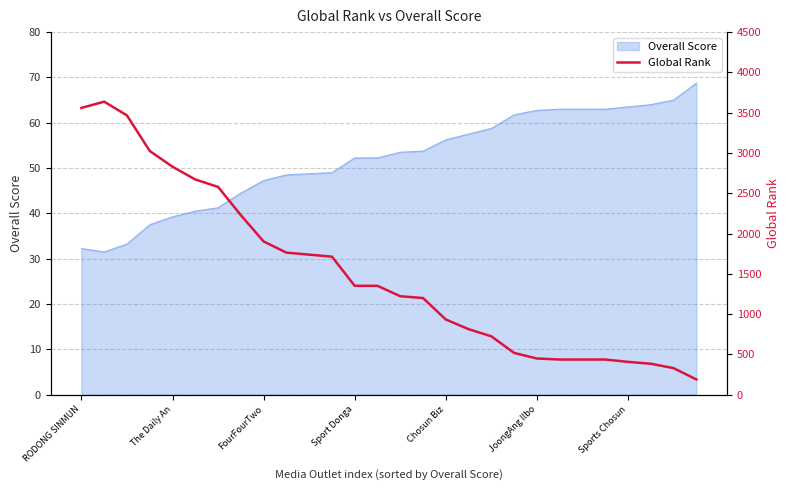

True or false: the data shows 504 at 26.

False